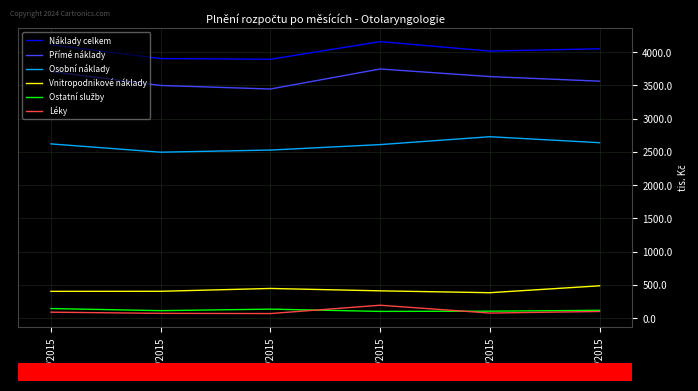

How many lines are shown in the chart?

6